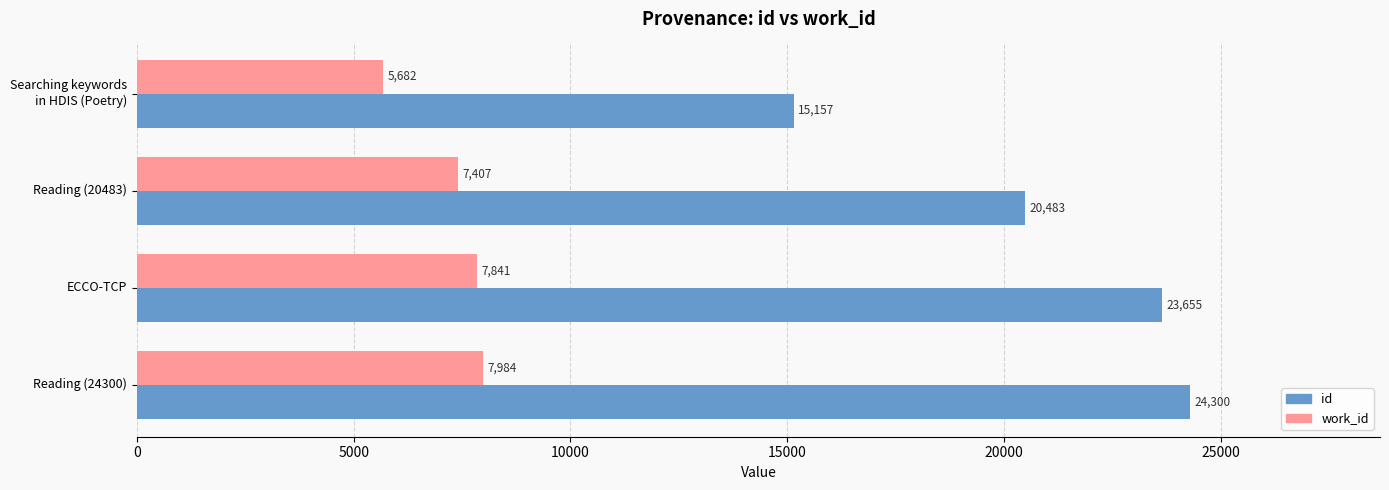

Which series has the largest total across all categories?

id